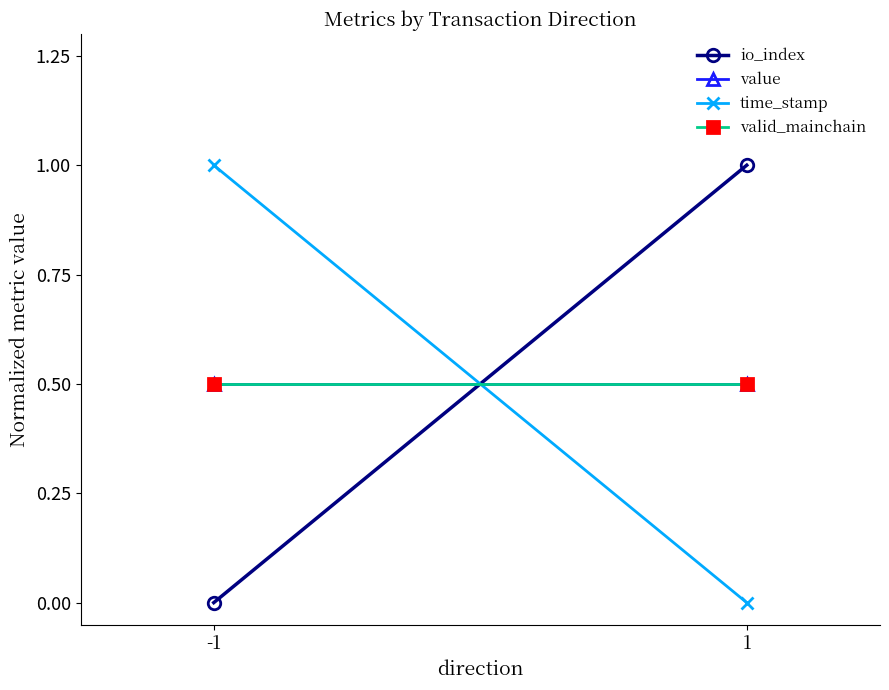

Which category has the highest value in the valid_mainchain series?

-1